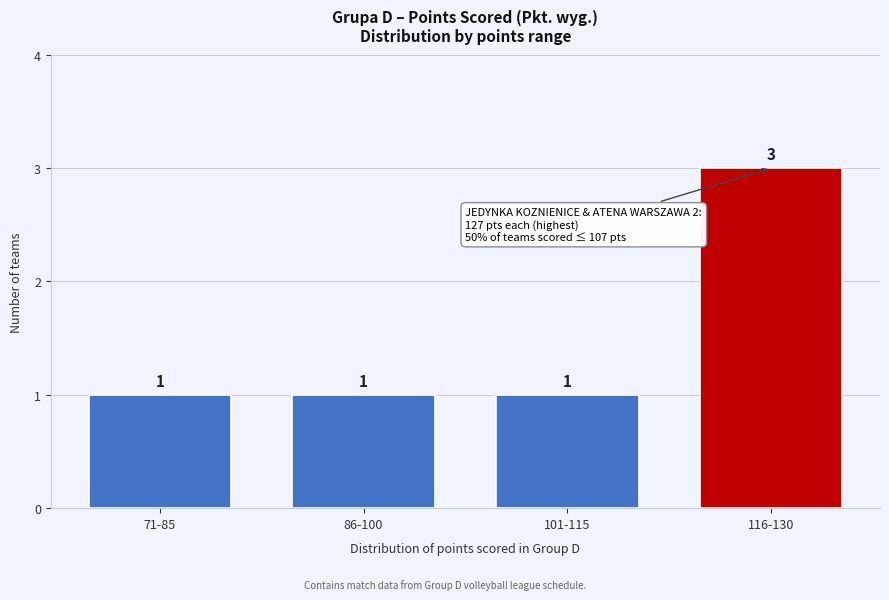

Reading right to left, what are all the values shown in this chart?

3	1	1	1